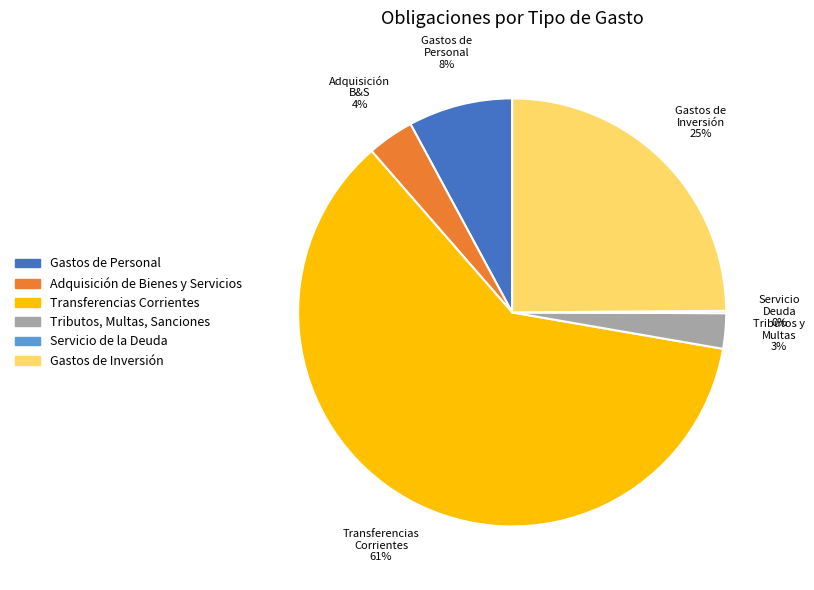

Does any single category account for the majority?

Yes